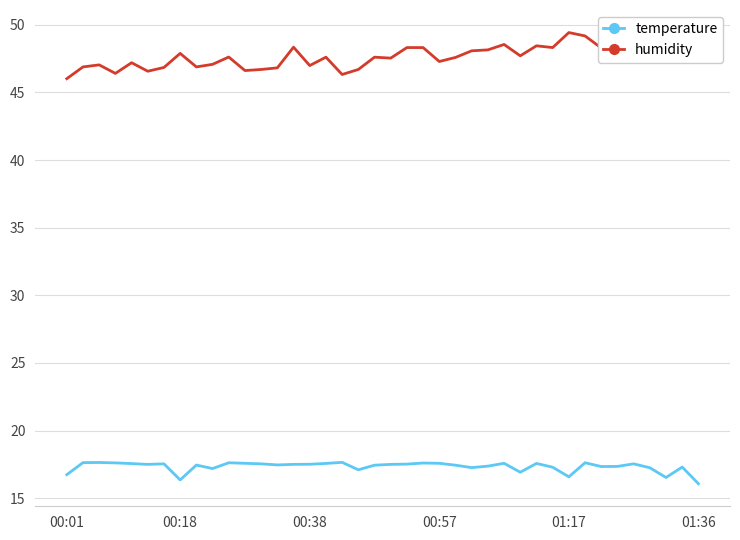

Which series has the largest range (max minus min)?

humidity